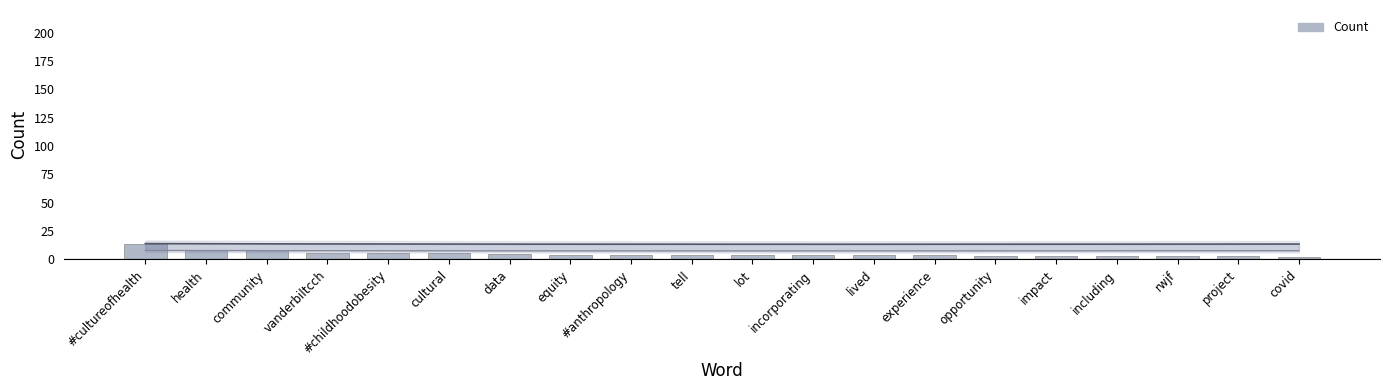

Where does the data first go above 4?

#cultureofhealth